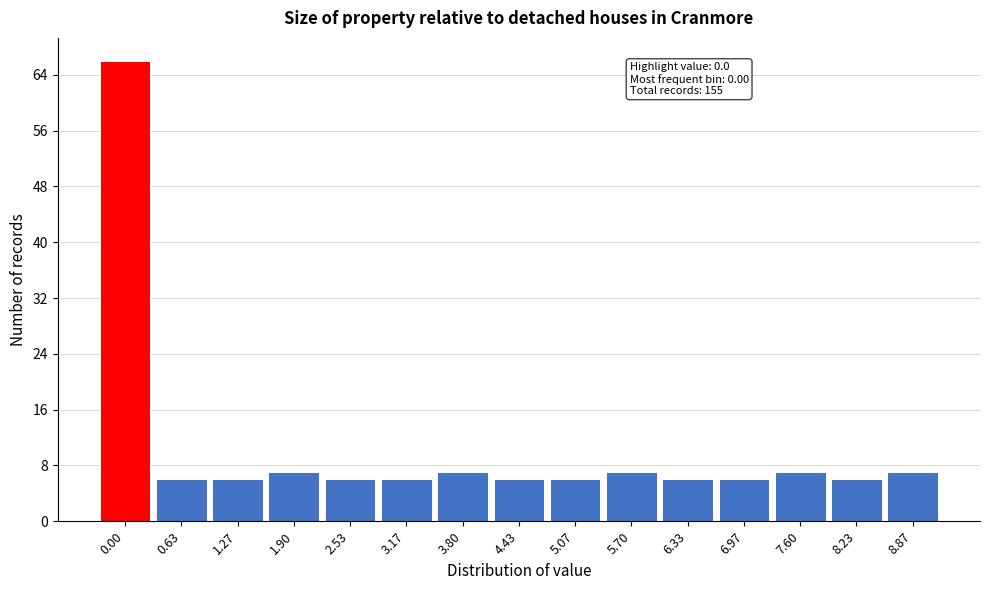

Reading right to left, extract all data points from this chart.

8.87=7	8.23=6	7.60=7	6.97=6	6.33=6	5.70=7	5.07=6	4.43=6	3.80=7	3.17=6	2.53=6	1.90=7	1.27=6	0.63=6	0.00=66